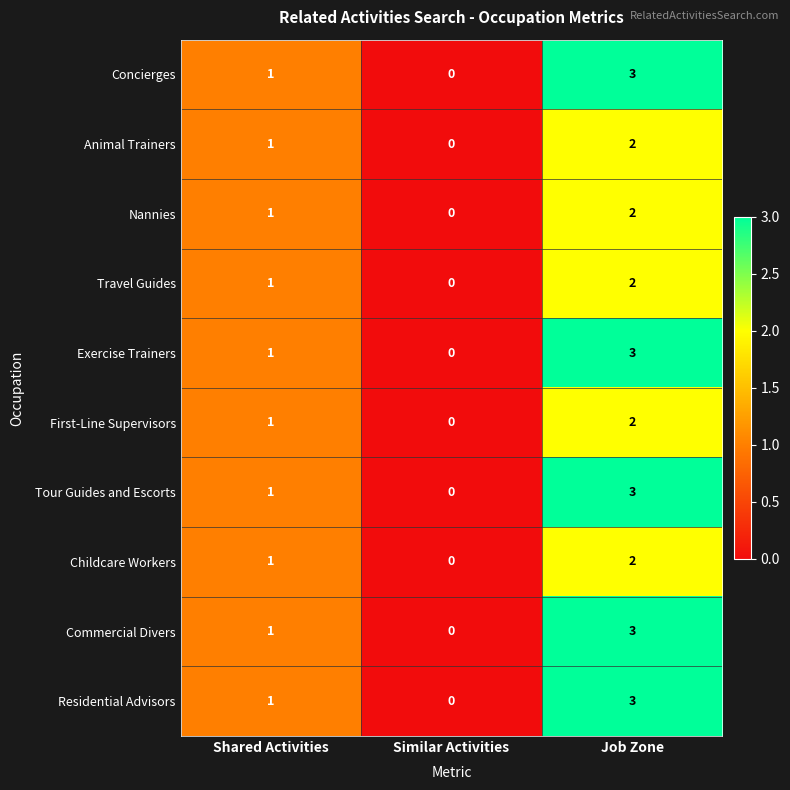

What is the sum of the Tour Guides and Escorts values at Similar Activities and Job Zone?

3